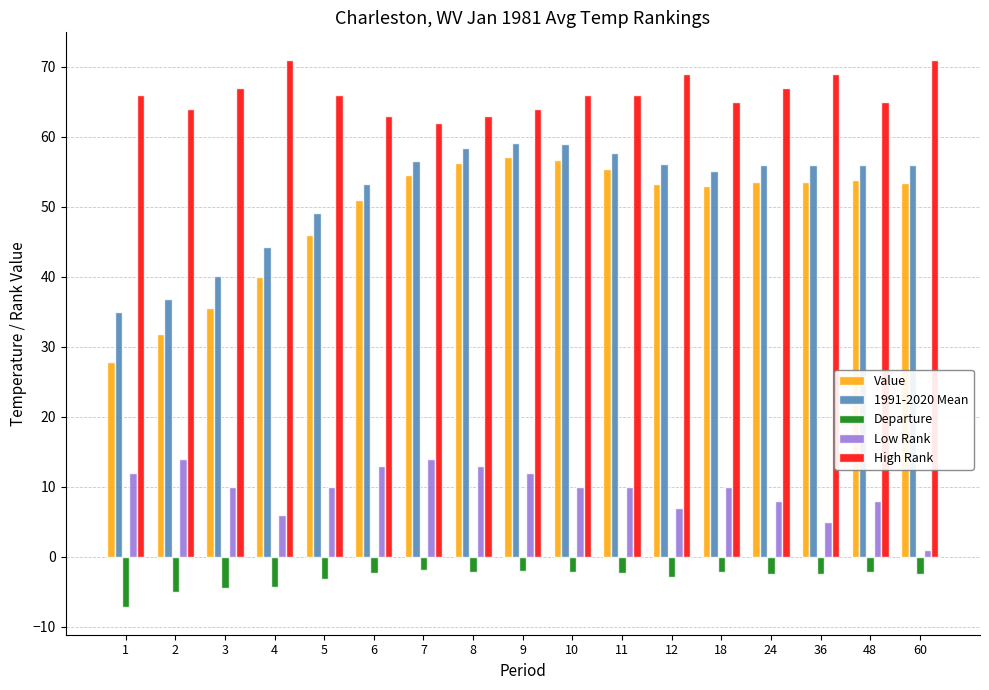

What is the sum of all Departure values?

-51.6